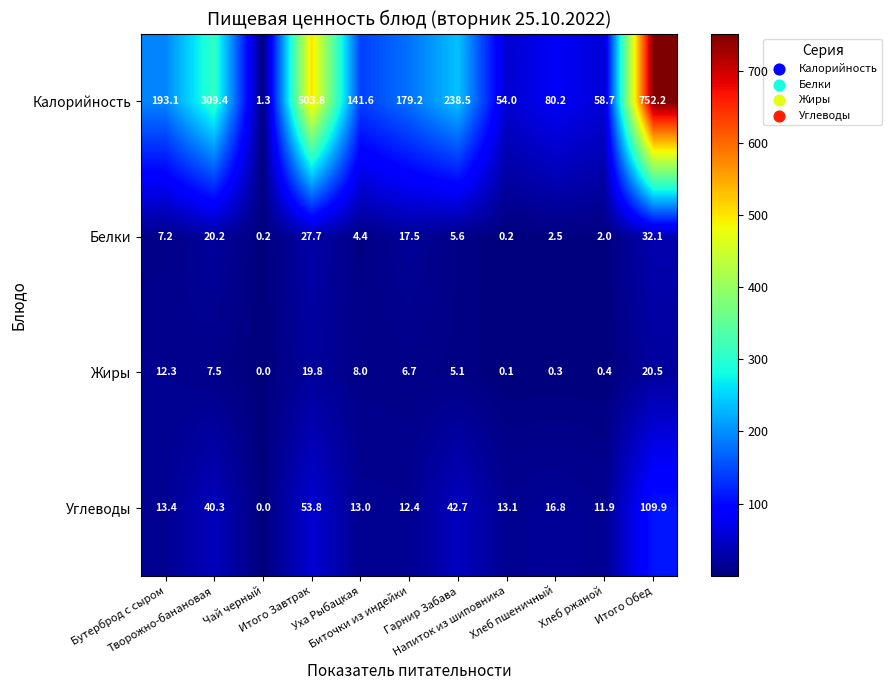

What is the difference between the second highest and minimum values in the Углеводы series?

53.8